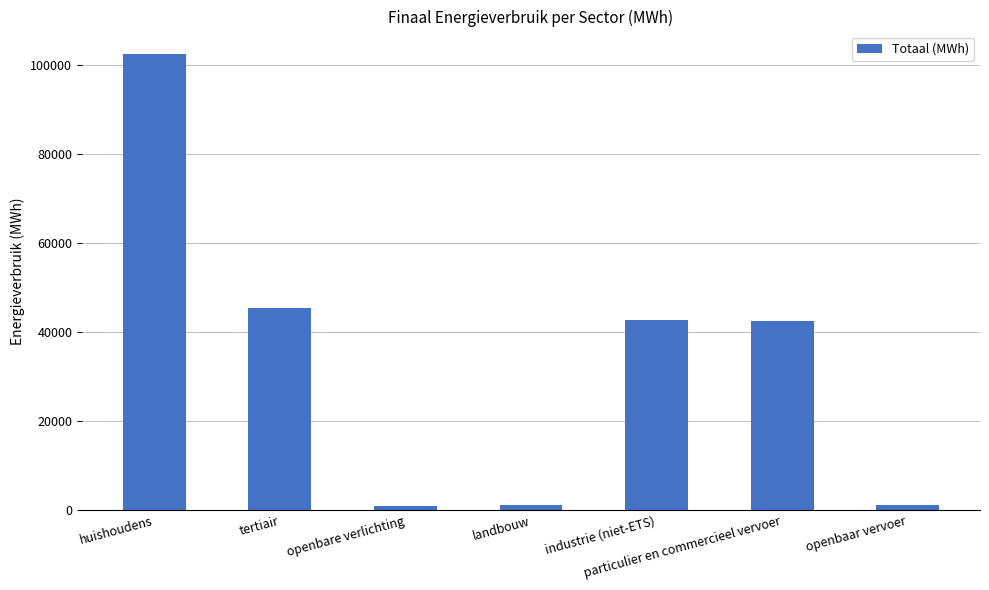

What is the maximum value shown in the chart?

102417.3